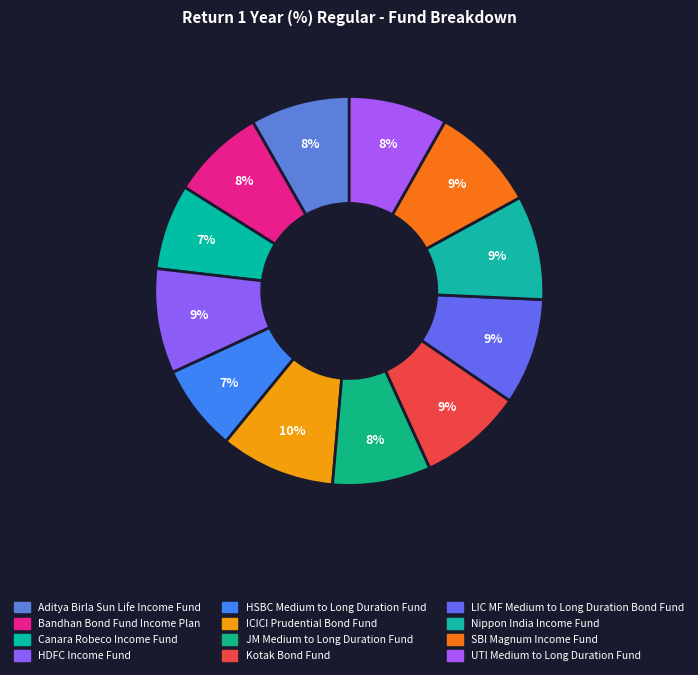

How many slices are in this pie chart?

12